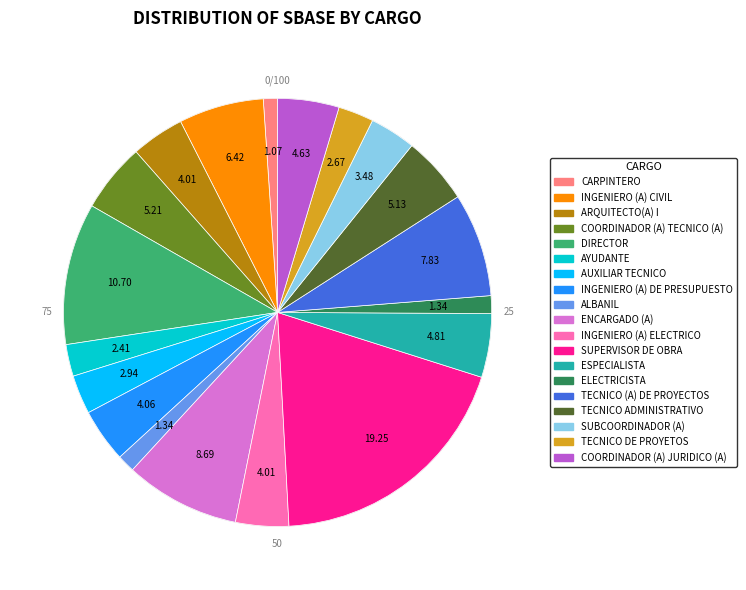

Does any single category account for the majority?

No